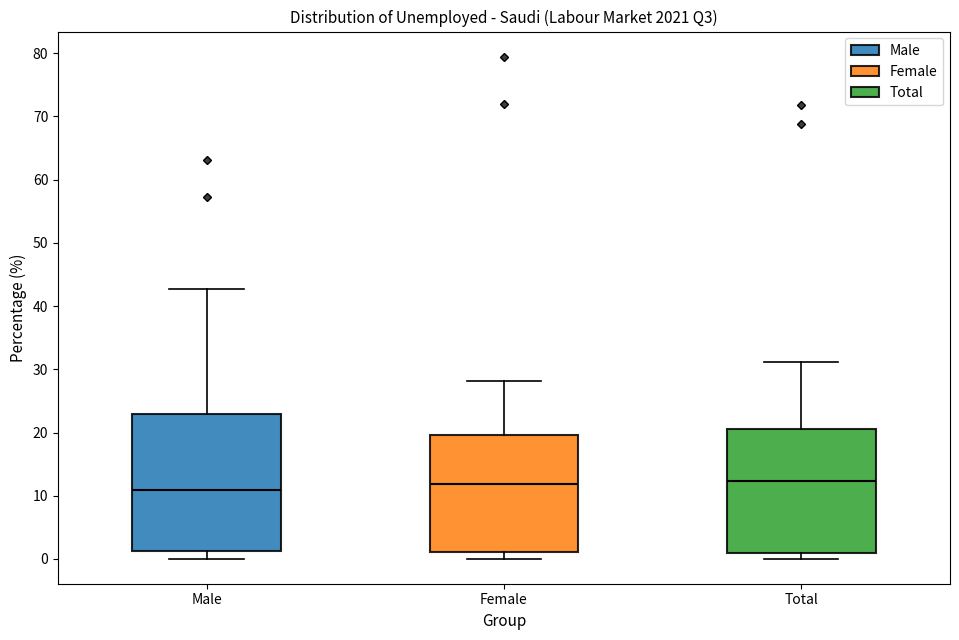

Which box is the tallest, from its lower edge to its upper edge?

Male